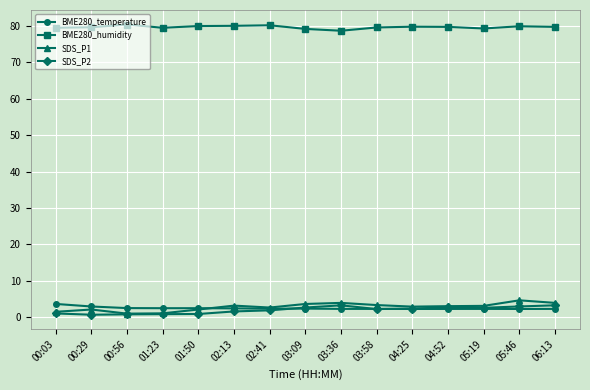

What is the label of the 8th point from the left?

03:09